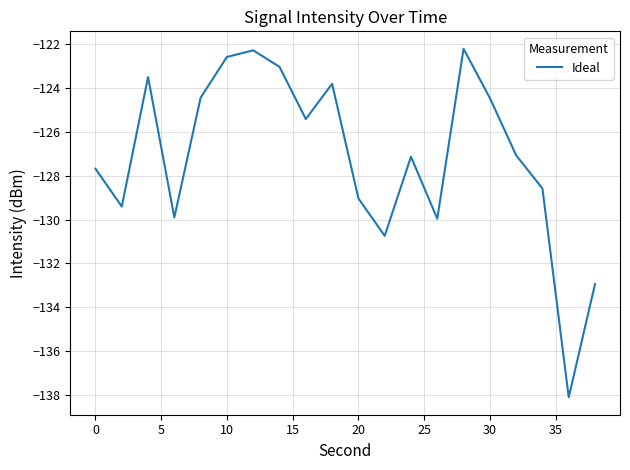

What is the difference between the maximum and minimum values?

15.9